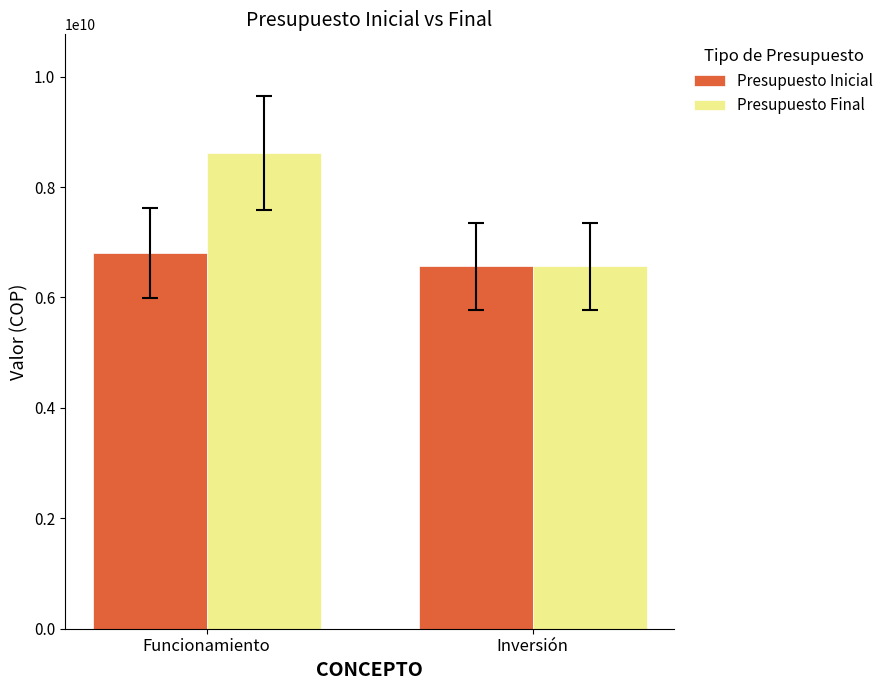

List the labels in order of Presupuesto Final value, largest first.

Funcionamiento, Inversión